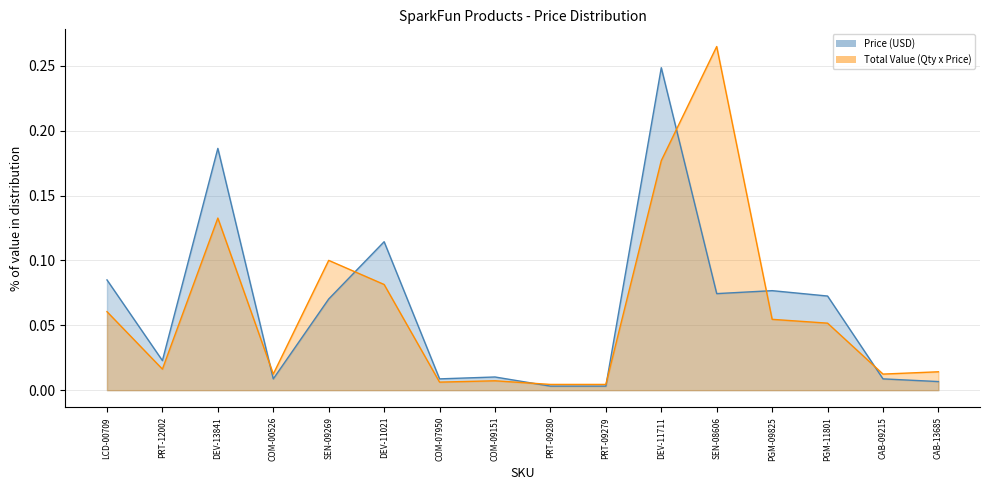

The value of Total Value (Qty x Price) at PRT-12002 is 0.0. True or false?

False